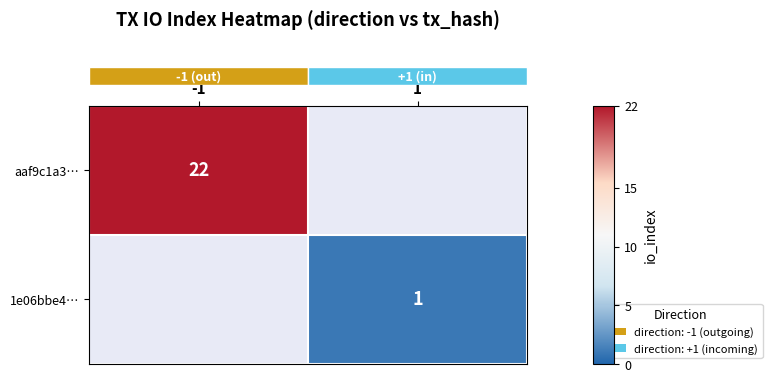

What is the minimum value shown in the chart?

1.0